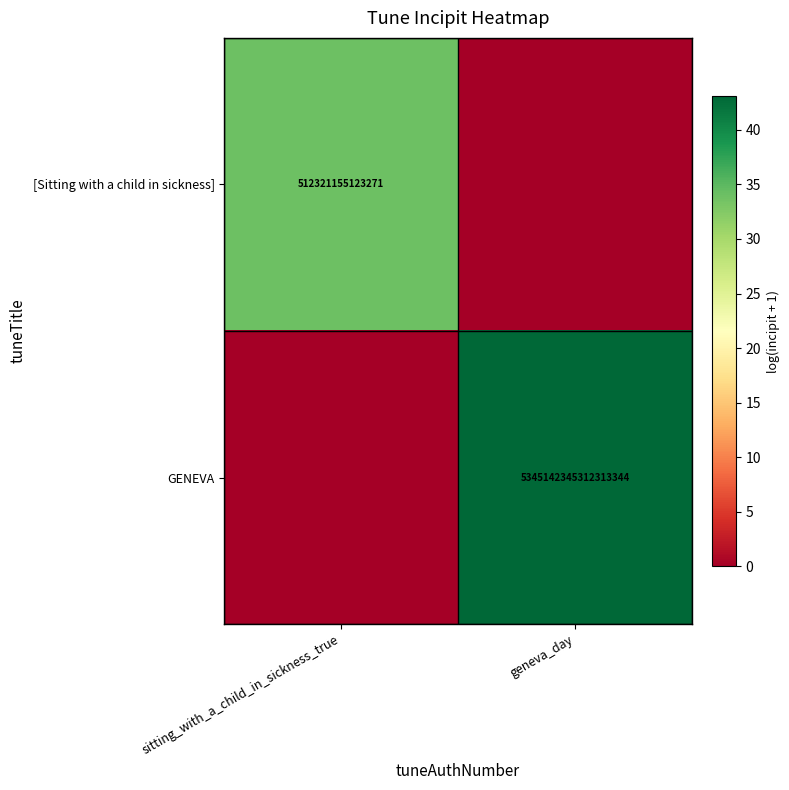

Is it true that [Sitting with a child in sickness] equals 673815152862082 at sitting_with_a_child_in_sickness_true?

False